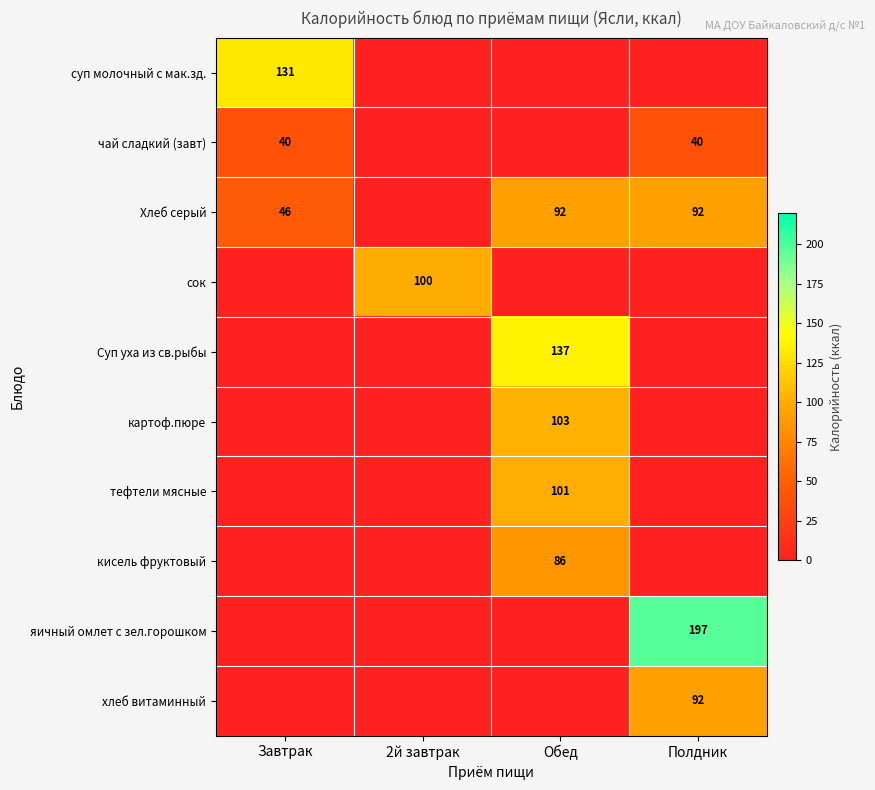

Is it true that сок equals 146 at 2й завтрак?

False